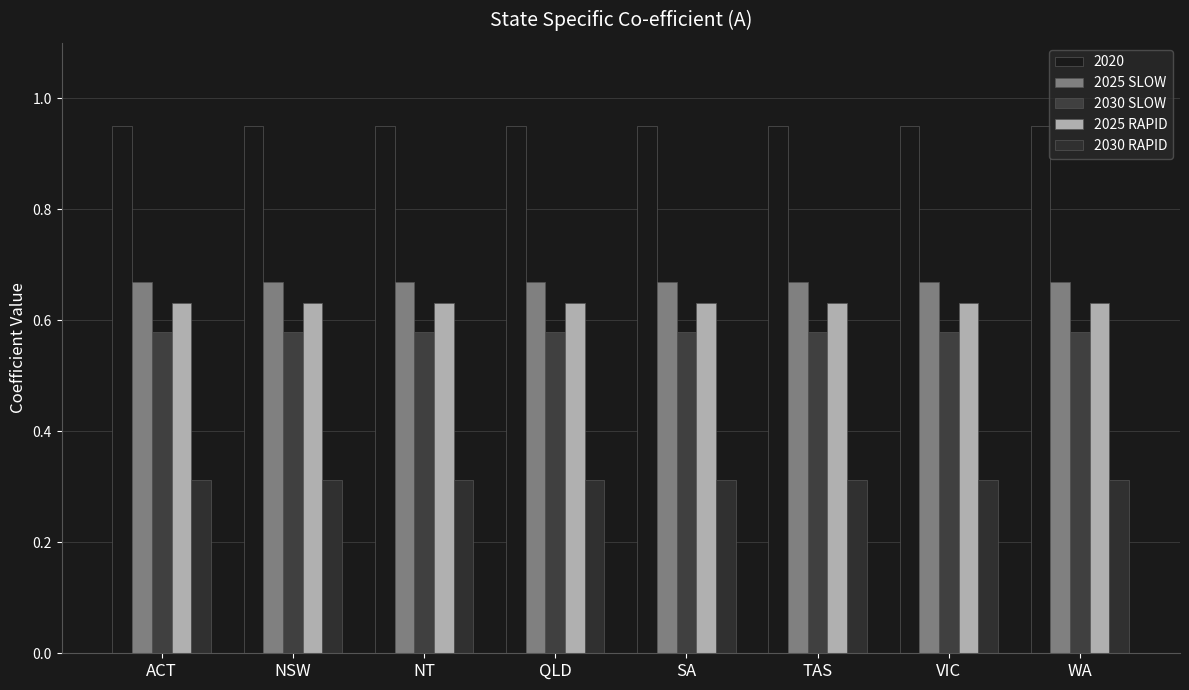

How many bars are there in each group?

5